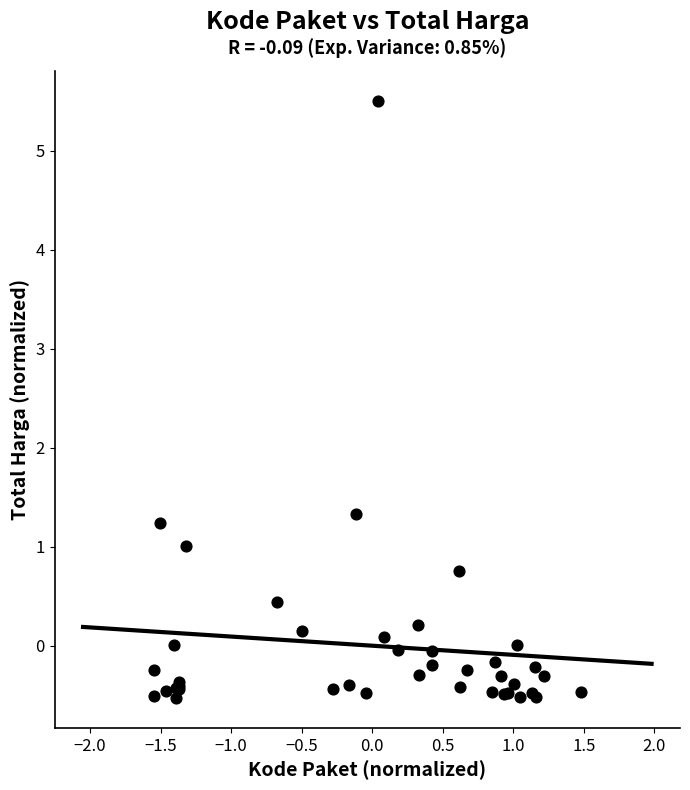

What Y value in the scatter plot is closest to 2?

1.3